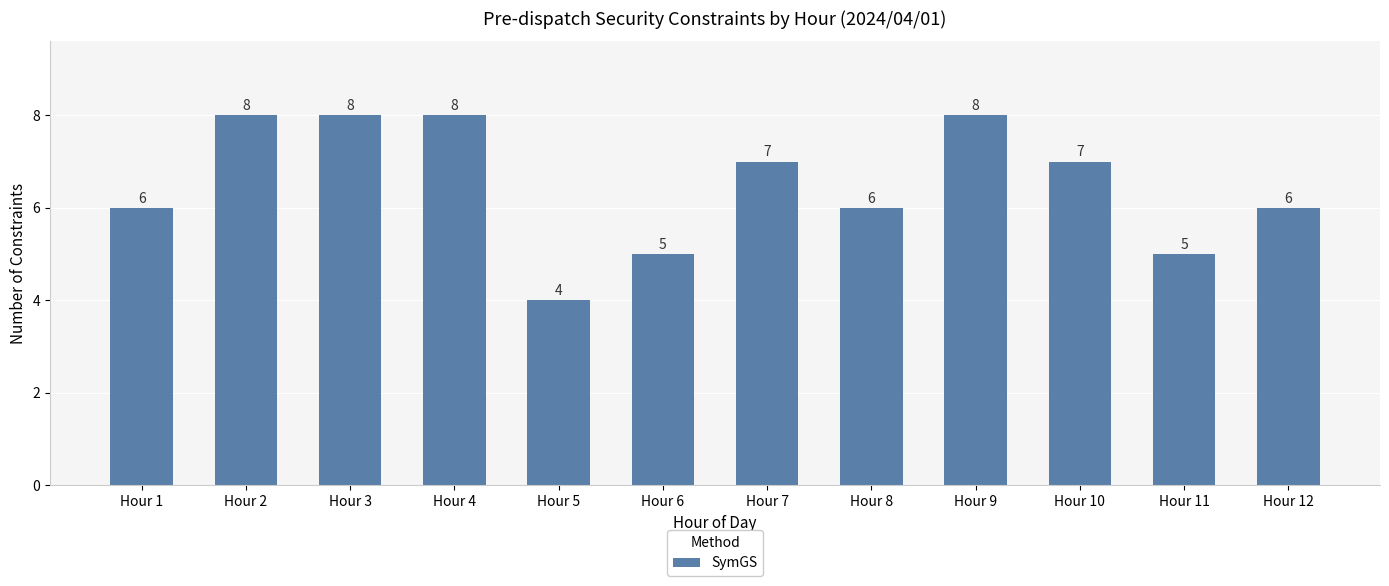

The chart shows a value of 5 at Hour 11. True or false?

True